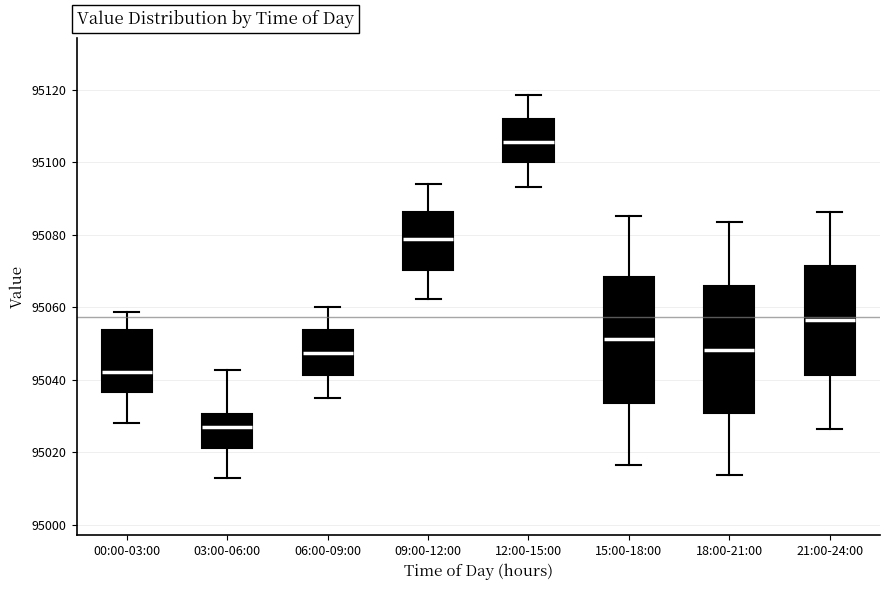

Reading left to right, read every box against the y-axis: the position of its median line, the range the box covers, and the ends of its whiskers. The values are not printed on the chart, so give them approximately, as read against the axis.

00:00-03:00: median 95042, box 95036 to 95054, whiskers 95028 to 95058
03:00-06:00: median 95028, box 95022 to 95030, whiskers 95012 to 95042
06:00-09:00: median 95048, box 95042 to 95054, whiskers 95036 to 95060
09:00-12:00: median 95078, box 95070 to 95086, whiskers 95062 to 95094
12:00-15:00: median 95106, box 95100 to 95112, whiskers 95094 to 95118
15:00-18:00: median 95052, box 95034 to 95068, whiskers 95016 to 95086
18:00-21:00: median 95048, box 95030 to 95066, whiskers 95014 to 95084
21:00-24:00: median 95056, box 95042 to 95072, whiskers 95026 to 95086